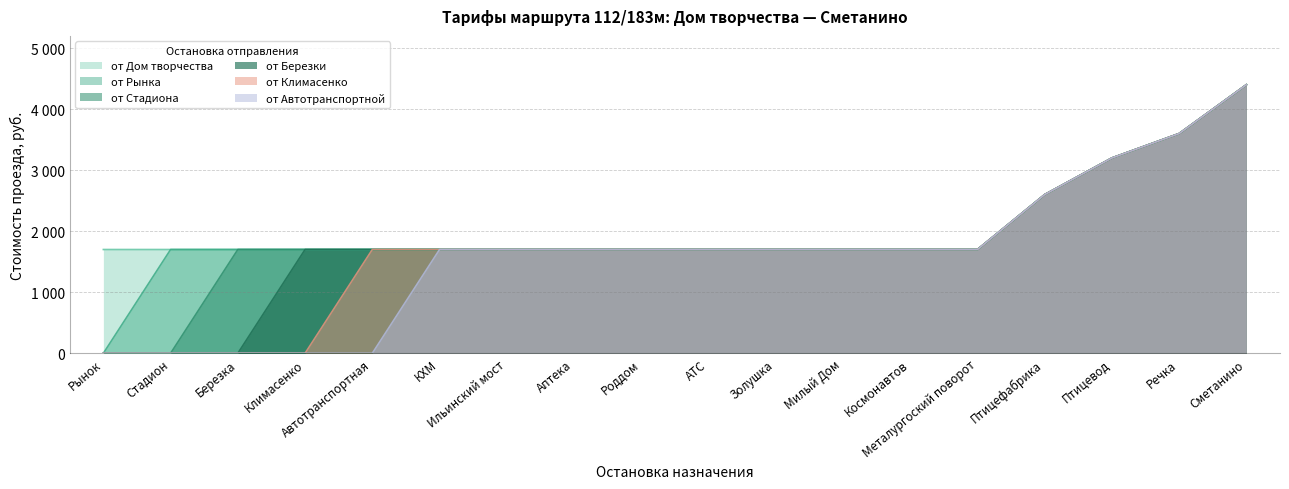

List the labels in order of от Стадиона value, smallest first.

Рынок, Стадион, Березка, Климасенко, Автотранспортная, КХМ, Ильинский мост, Аптека, Роддом, АТС, Золушка, Милый Дом, Космонавтов, Металургоский поворот, Птицефабрика, Птицевод, Речка, Сметанино